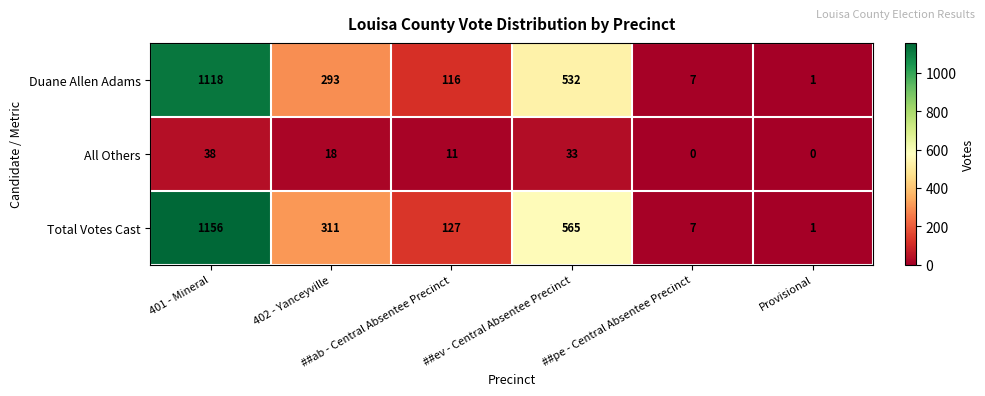

List the series in order of their peak value, lowest first.

All Others, Duane Allen Adams, Total Votes Cast